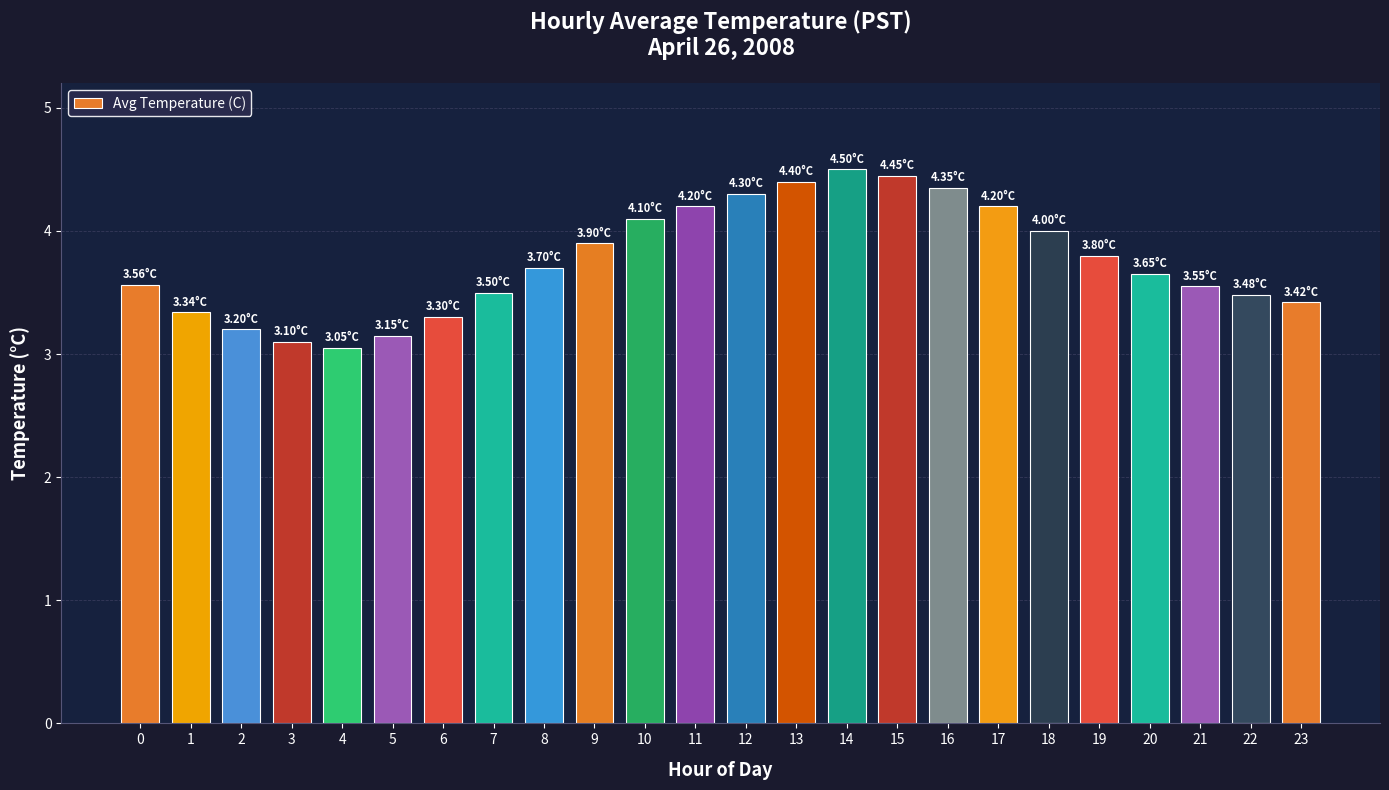

What is the ratio of the value at 1 to the value at 19?

0.9